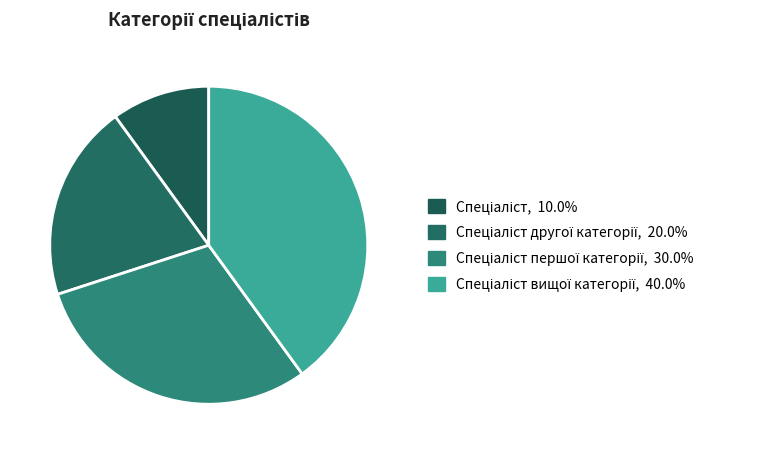

Is there a majority slice in this chart?

No